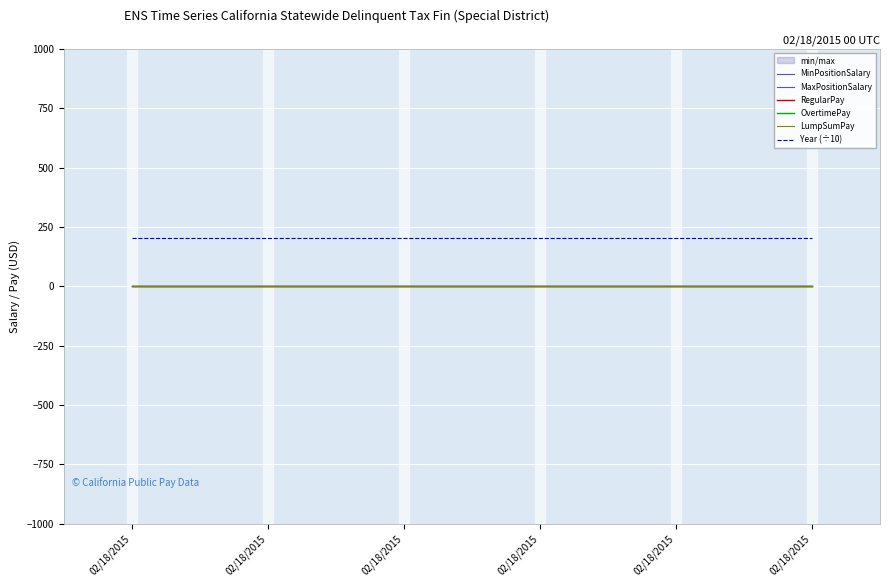

True or false: MinPositionSalary and RegularPay cross at least once.

False